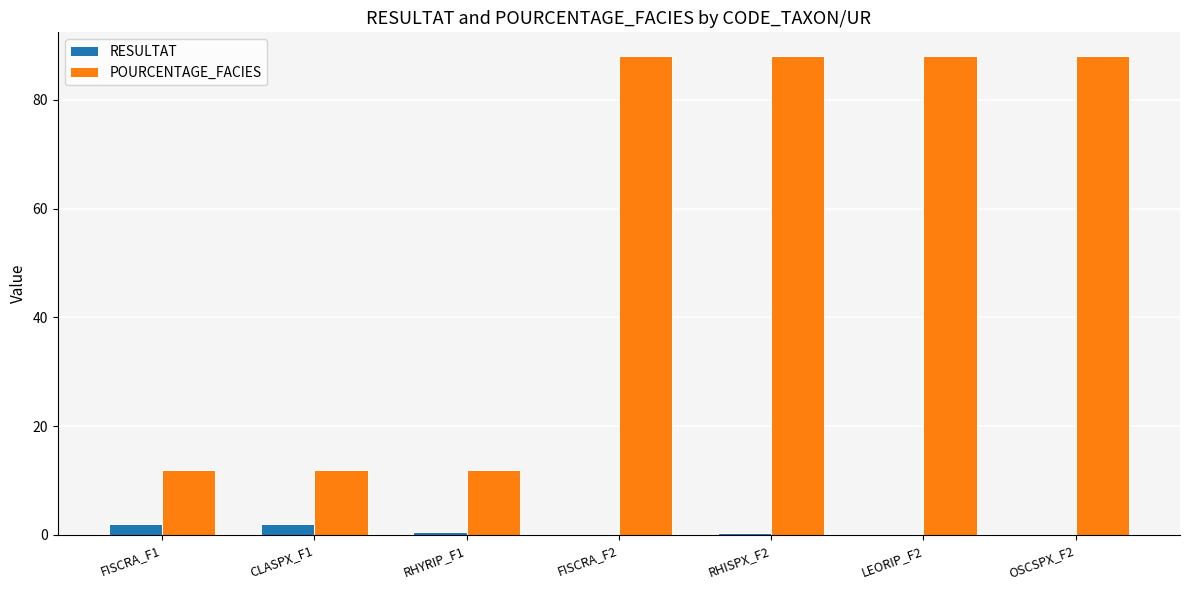

How many groups of bars are there?

7